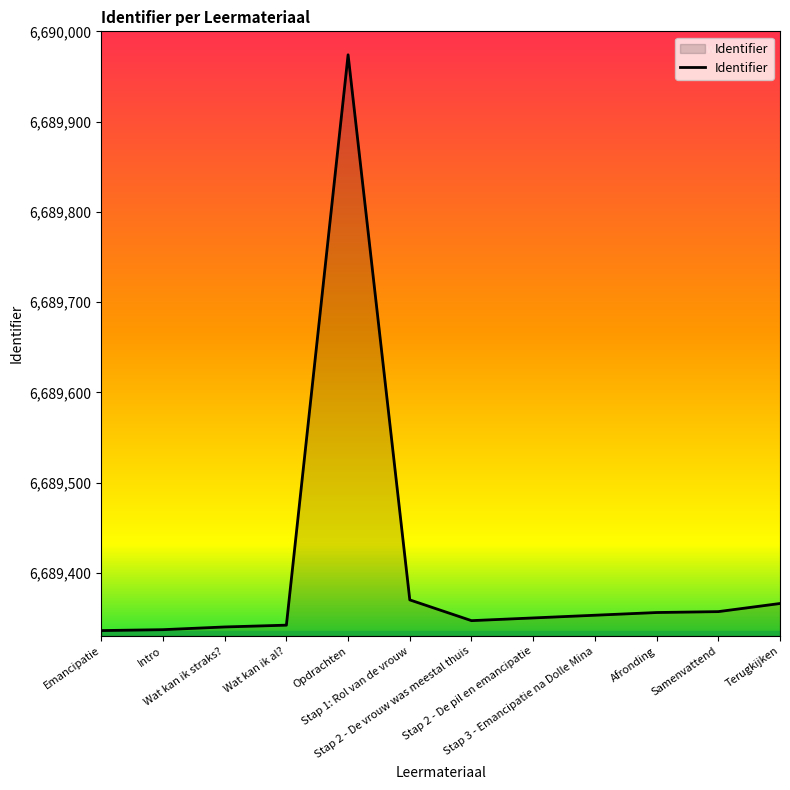

At which category does the chart reach its peak across all series?

Opdrachten